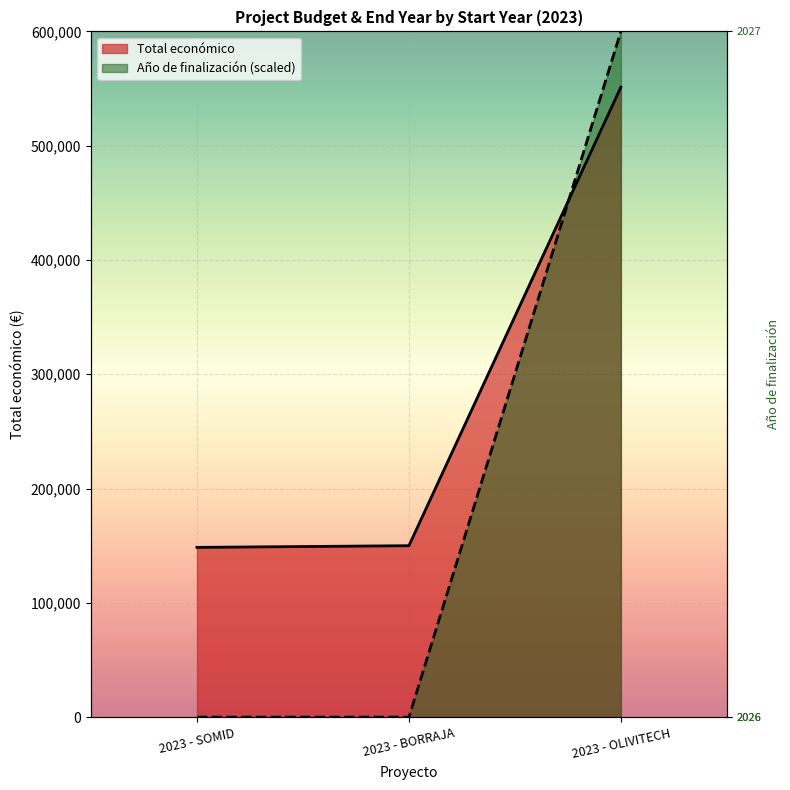

What are all the series names shown in the legend?

Total económico, Año de finalización